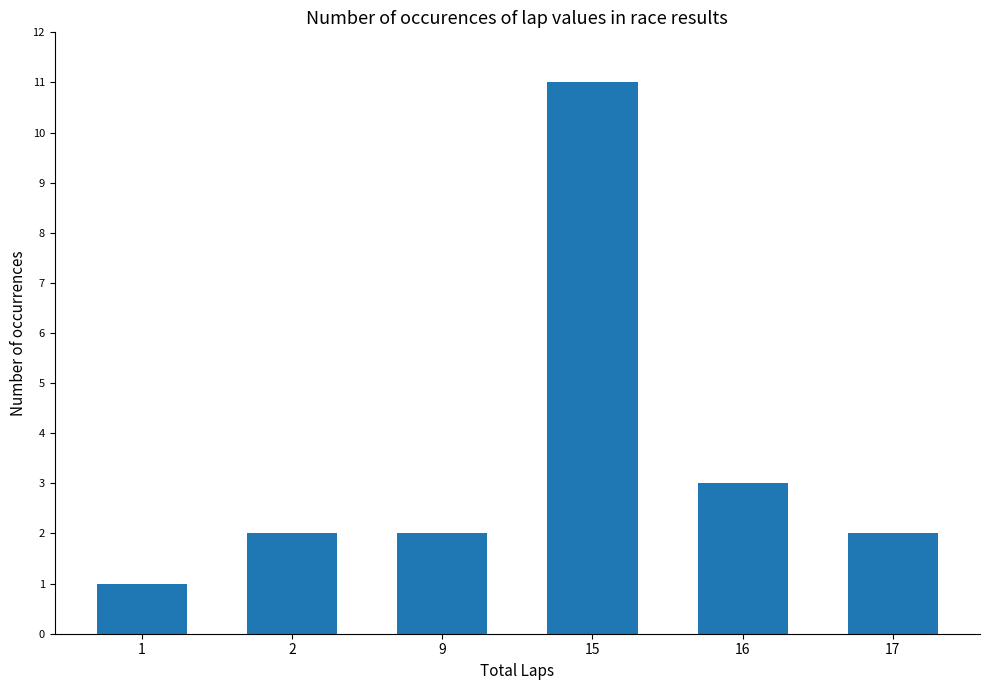

What is the greatest value displayed?

11